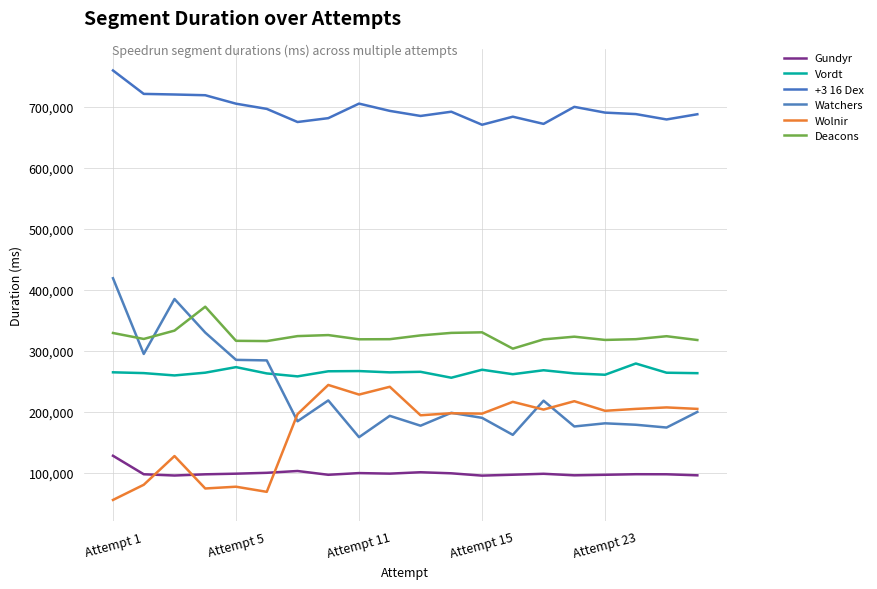

Rank the series by their maximum value, from highest to lowest.

+3 16 Dex, Watchers, Deacons, Vordt, Wolnir, Gundyr